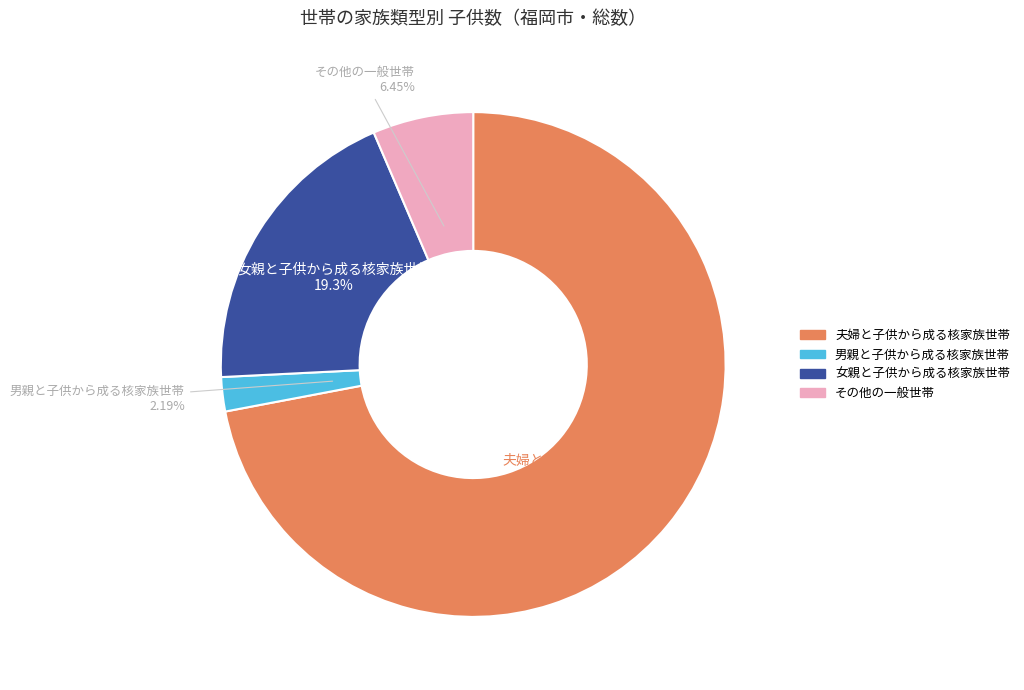

To the nearest percent, what portion does 夫婦と子供から成る核家族世帯 represent?

72%